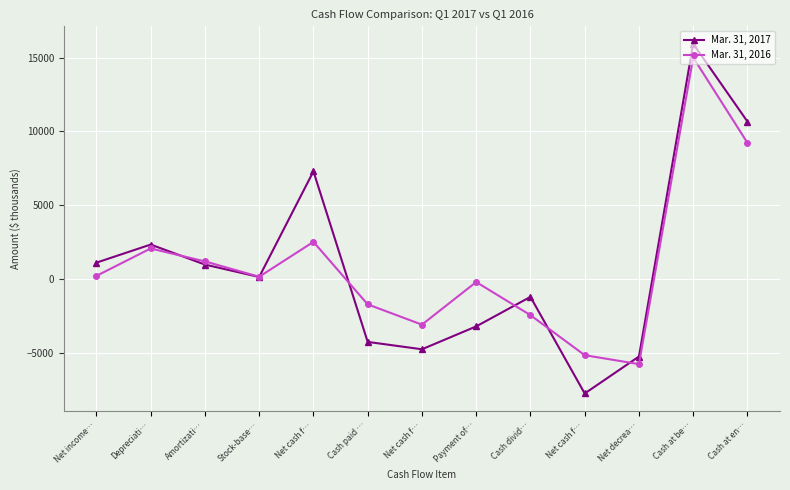

Is this an area chart (filled region under the line)?

No